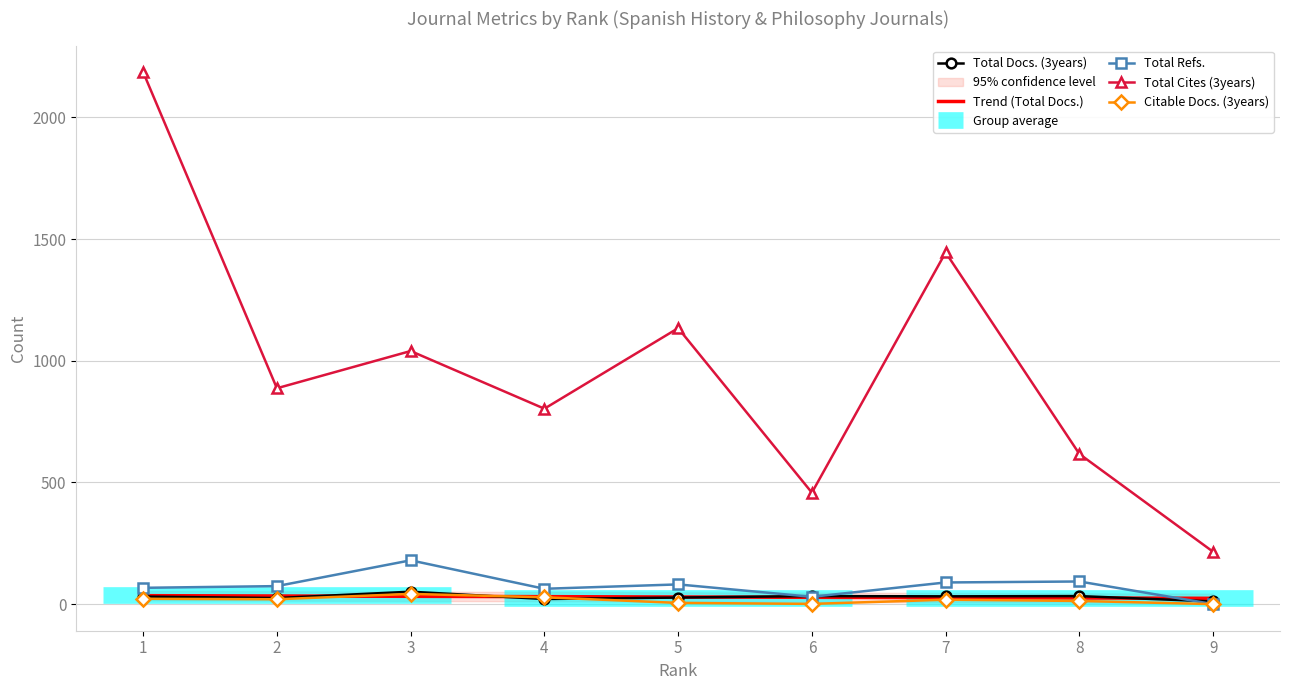

In Total Docs. (3years), how many points are higher than both neighbors (excluding endpoints)?

3